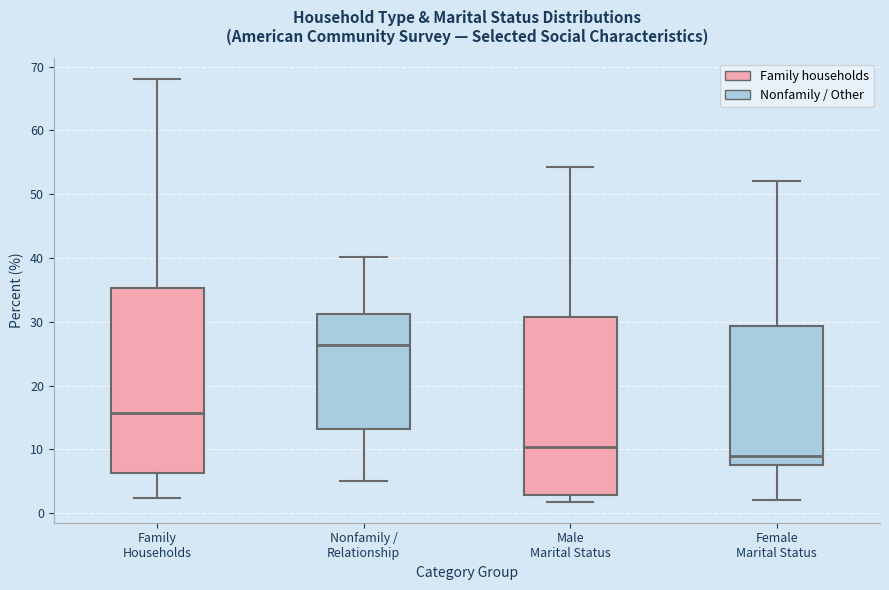

Which box has the highest median line?

Nonfamily / Relationship